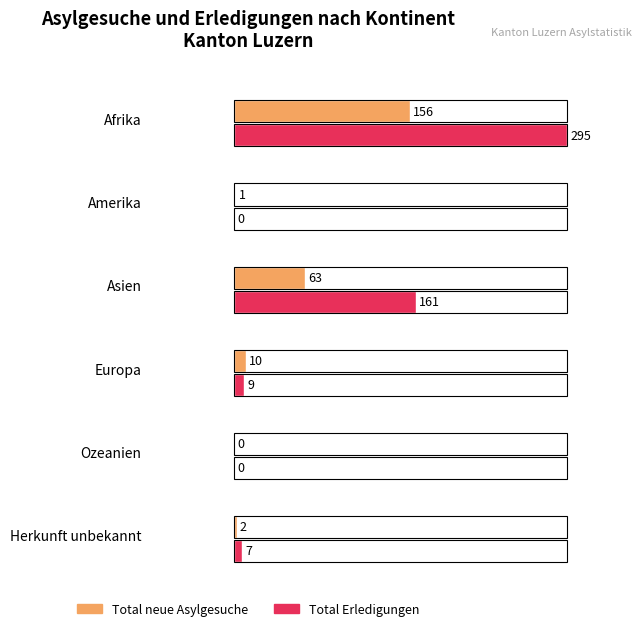

Reading left to right, extract all data points from this chart.

Total neue Asylgesuche: Afrika=156	Amerika=1	Asien=63	Europa=10	Ozeanien=0	Herkunft unbekannt=2
Total Erledigungen: Afrika=295	Amerika=0	Asien=161	Europa=9	Ozeanien=0	Herkunft unbekannt=7